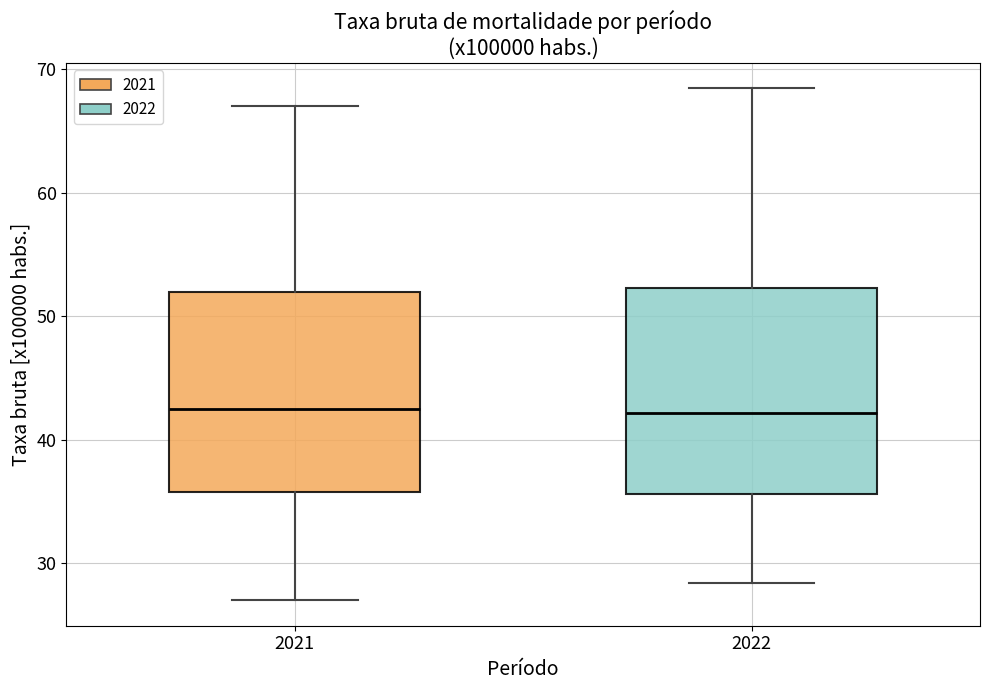

Where does the upper whisker of the box at x = 2021 end on the y-axis? The values are not printed on the chart, so give them approximately, as read against the axis.

67